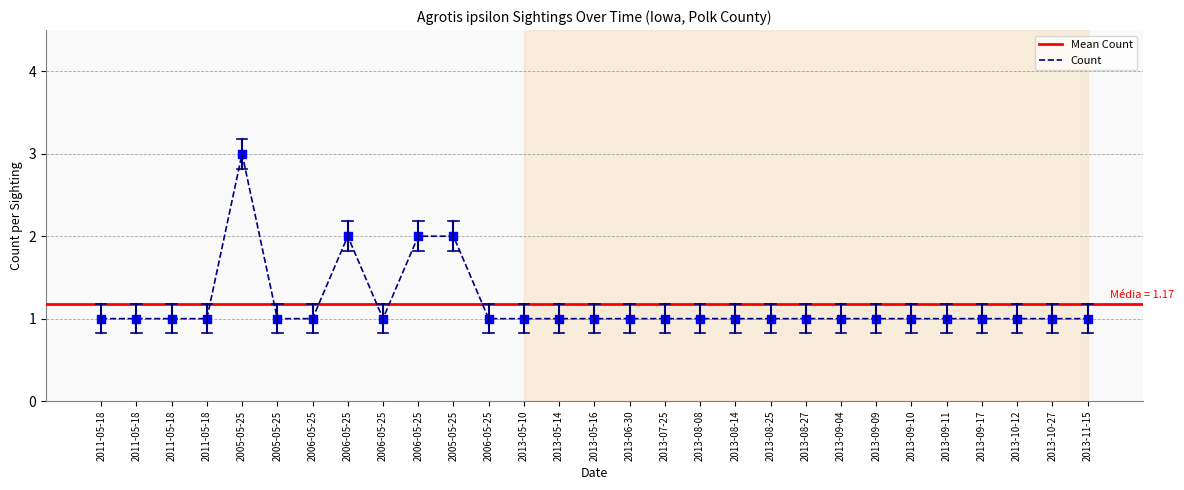

What is the change in value from 2005-05-25 to 2013-06-30?

-2